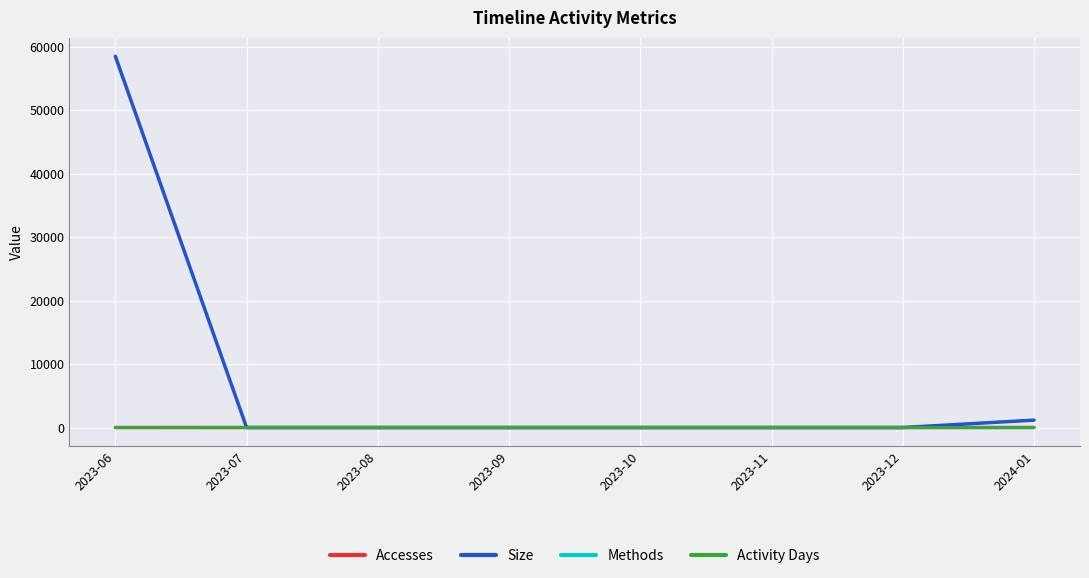

Which series has the widest spread of values?

Size